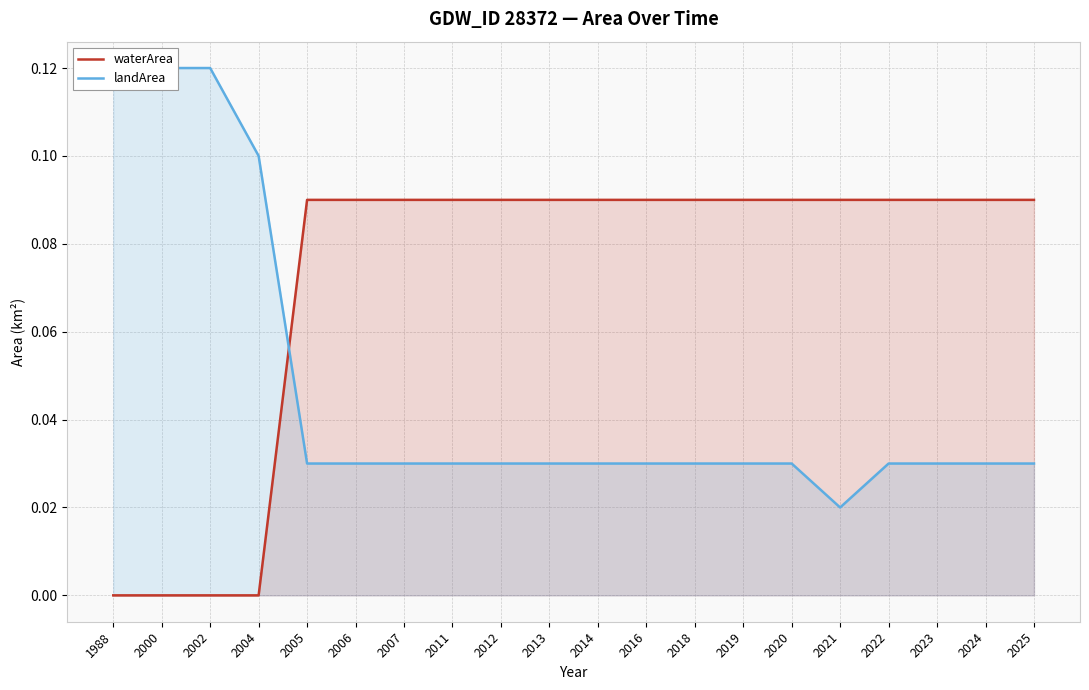

At 2011, list the series in order from largest to smallest.

waterArea, landArea